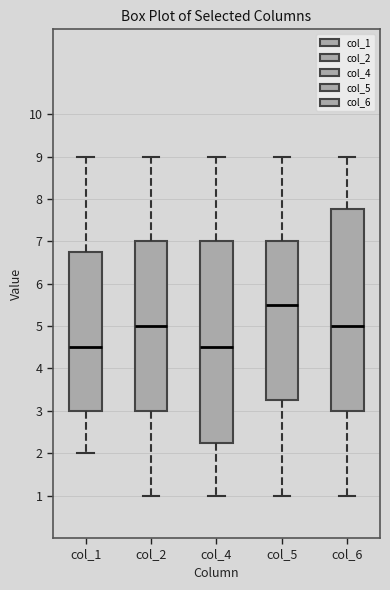

Which box has the highest median line?

col_5